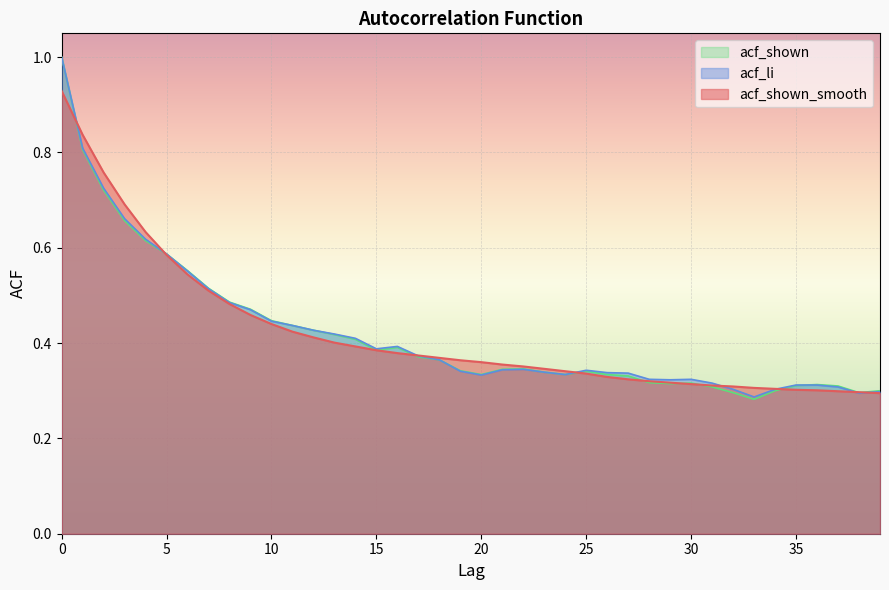

Where do acf_li and acf_shown_smooth first cross each other?

0 and 1